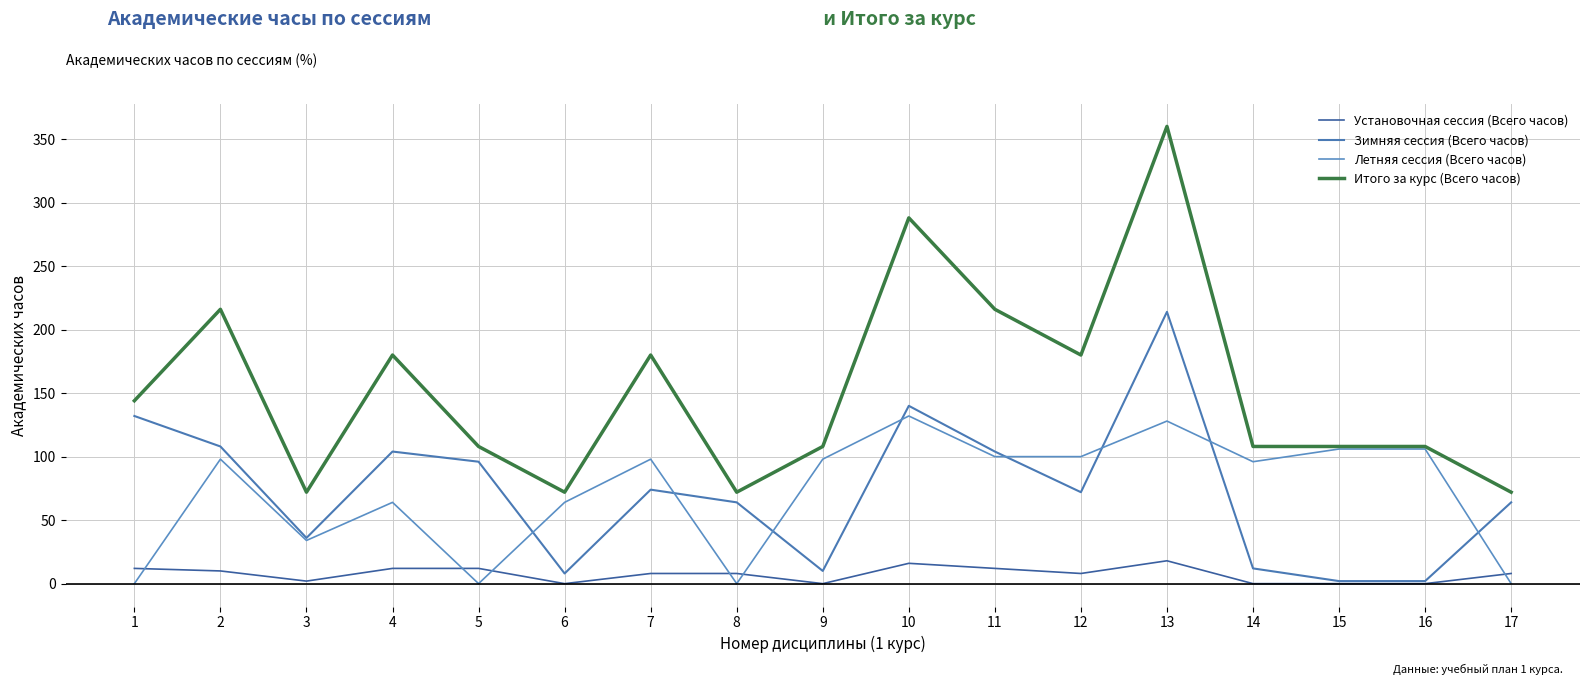

How many lines are shown in the chart?

4